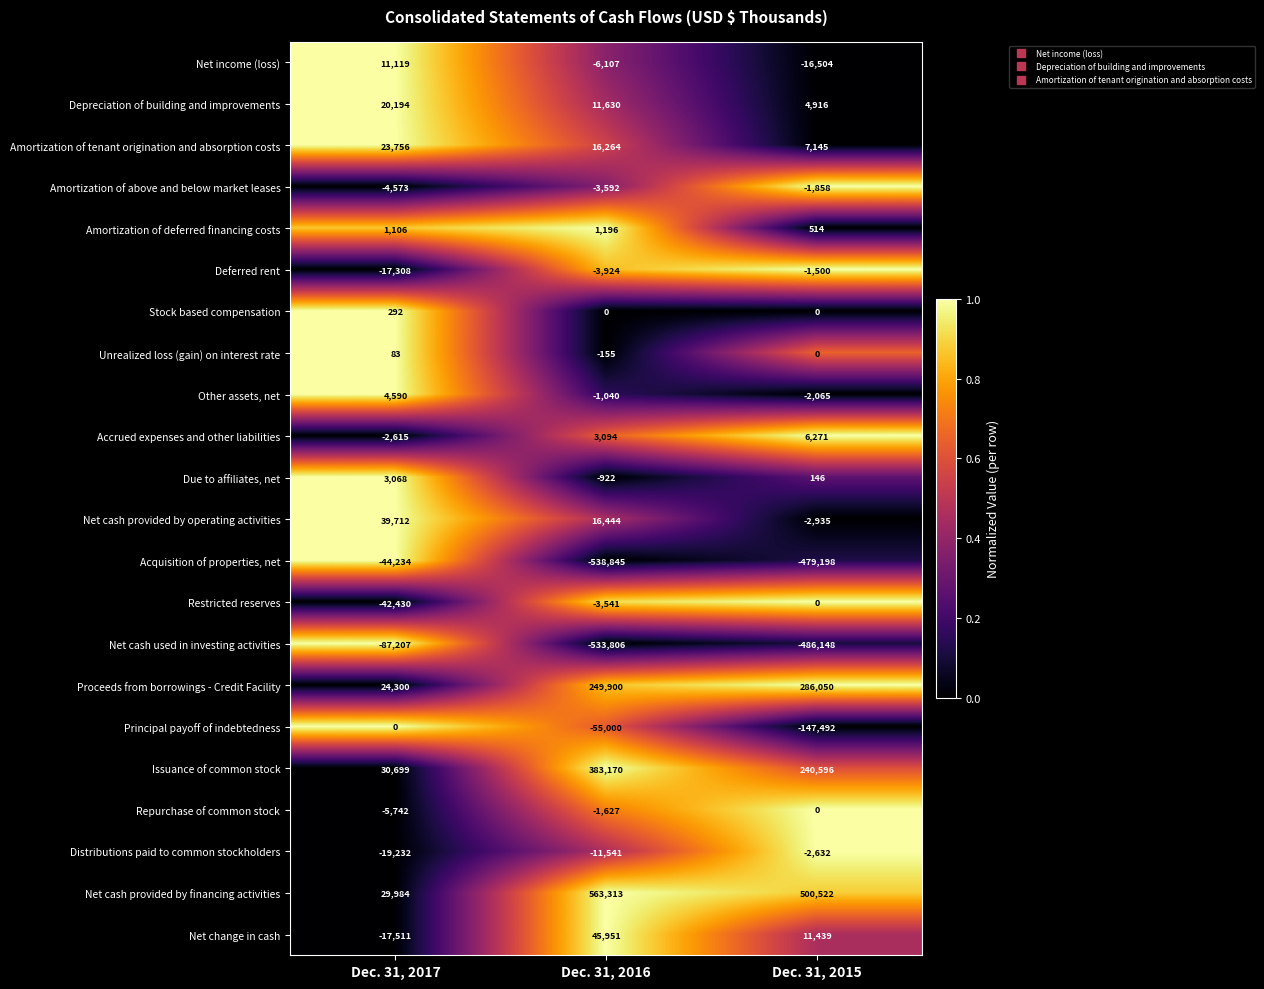

What is the difference between the highest and lowest values at Dec. 31, 2015?

986670